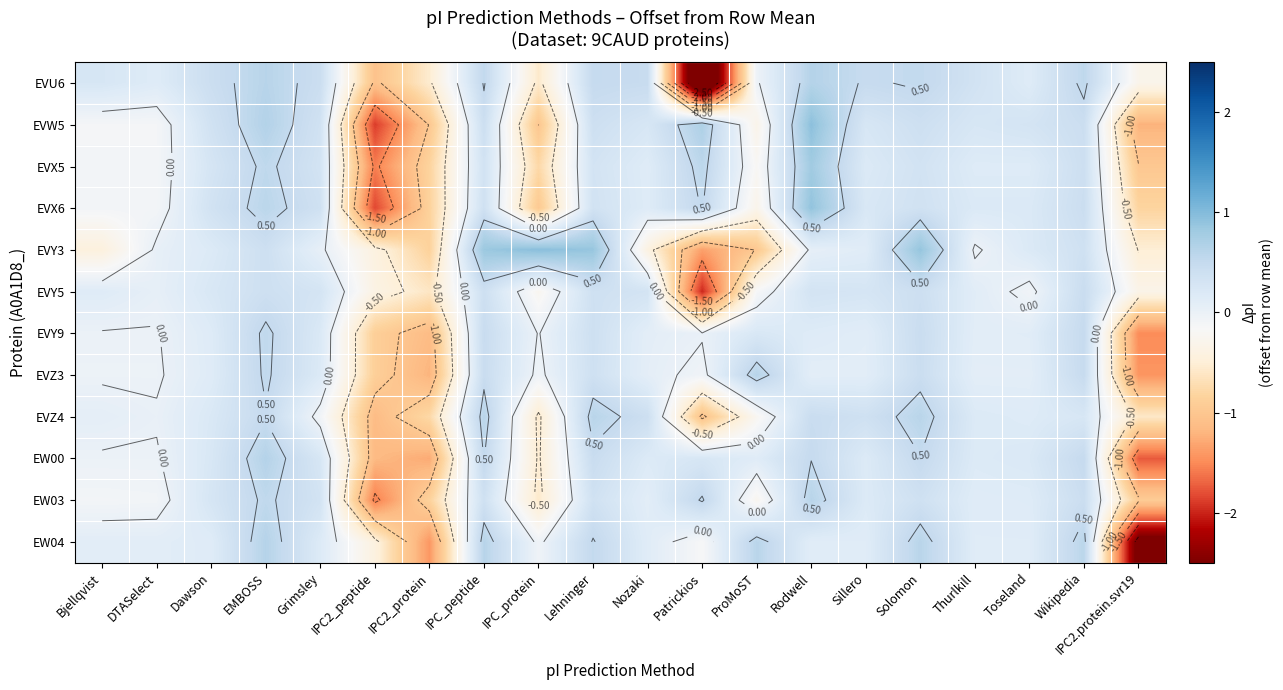

What is the spread (max minus min) of values at IPC2_protein?

0.9